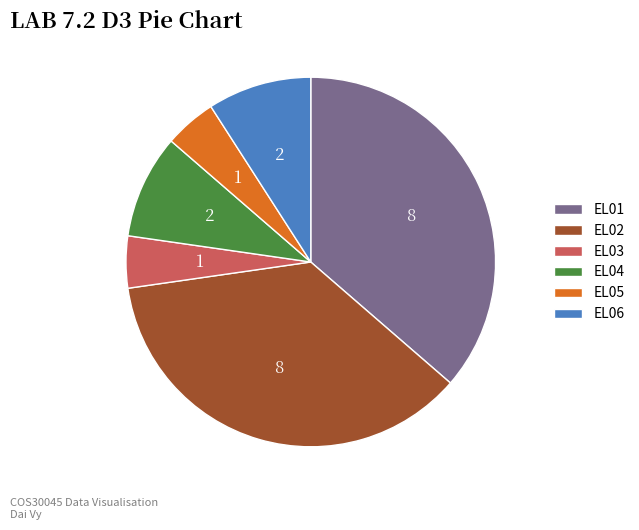

Which has a higher value, EL02 or EL03?

EL02